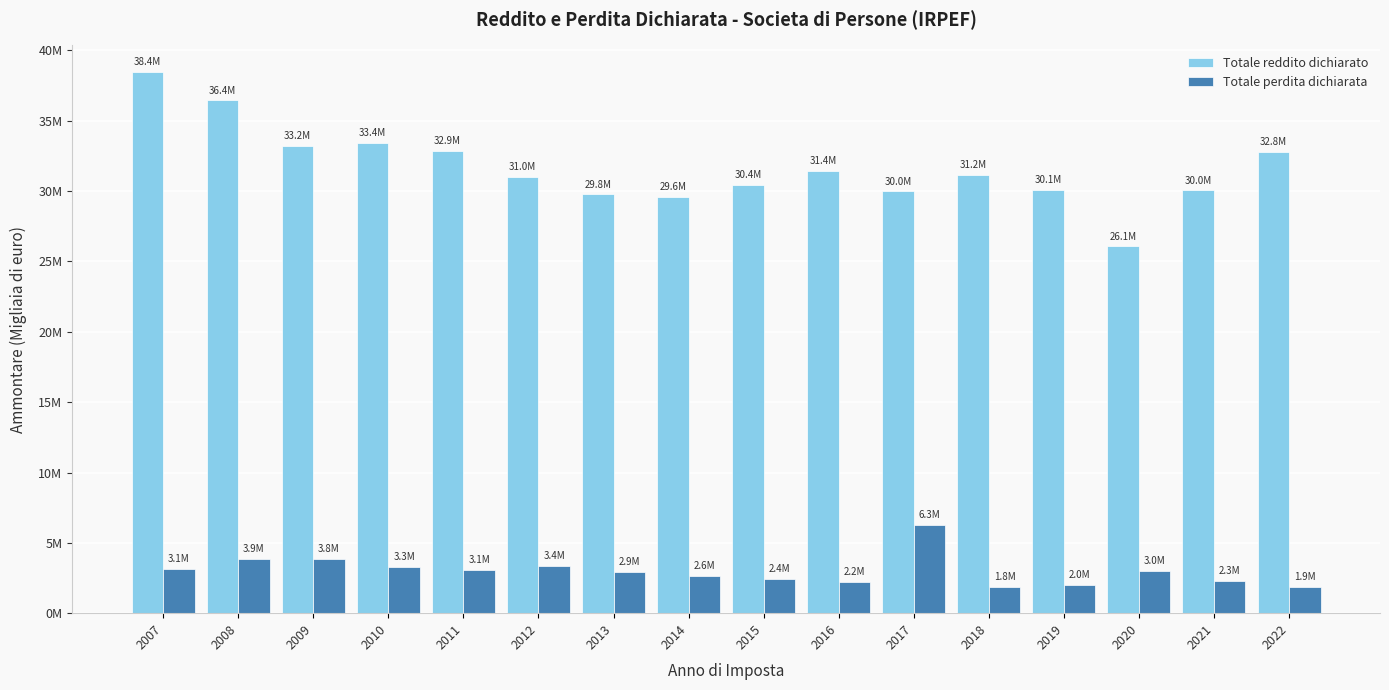

List the labels in order of Totale reddito dichiarato value, largest first.

2007, 2008, 2010, 2009, 2011, 2022, 2016, 2018, 2012, 2015, 2019, 2021, 2017, 2013, 2014, 2020